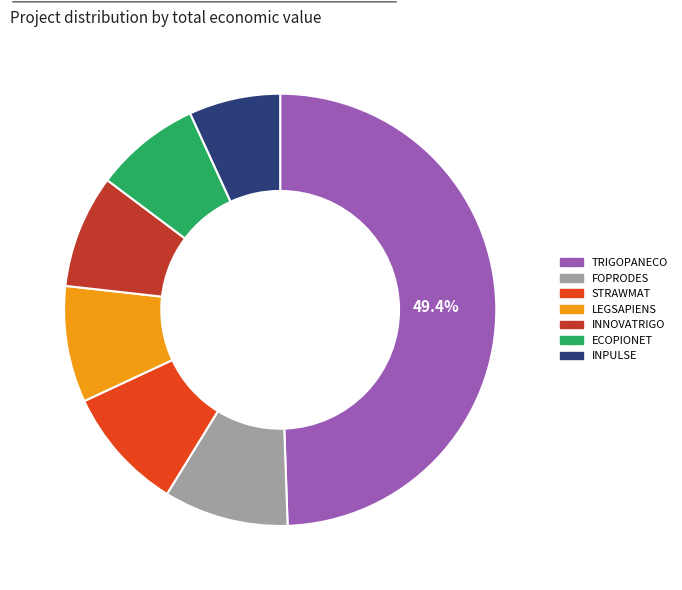

To the nearest percent, what is the difference between the largest and smallest slice percentages?

43%